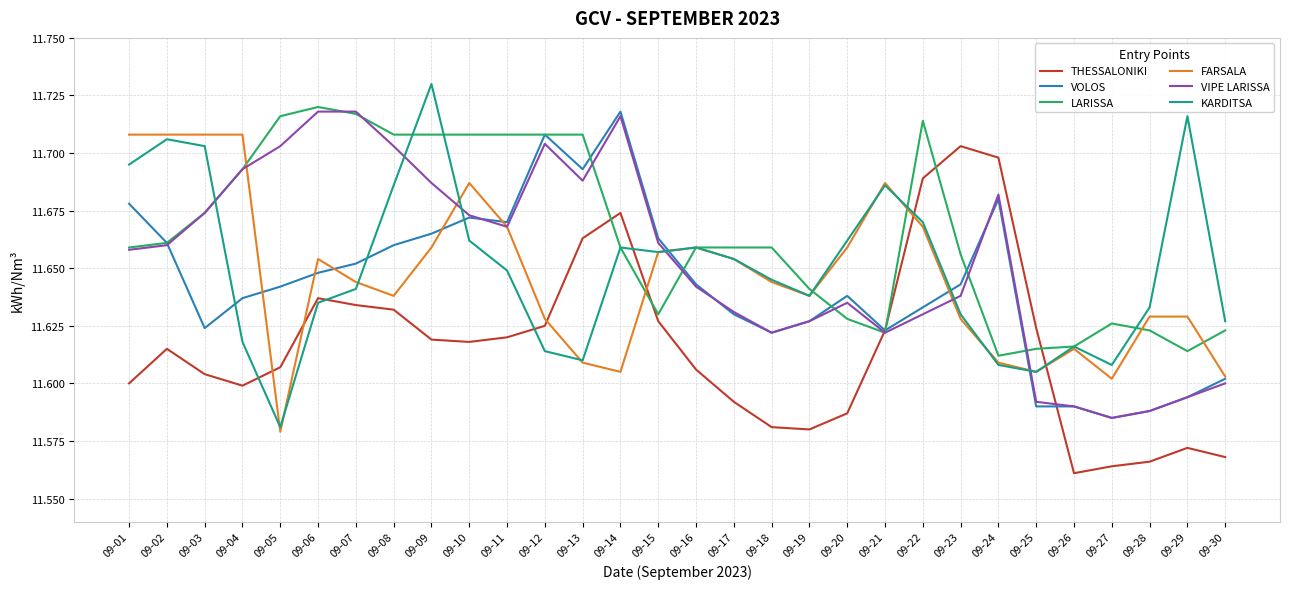

What are all the series names shown in the legend?

THESSALONIKI, VOLOS, LARISSA, FARSALA, VIPE LARISSA, KARDITSA